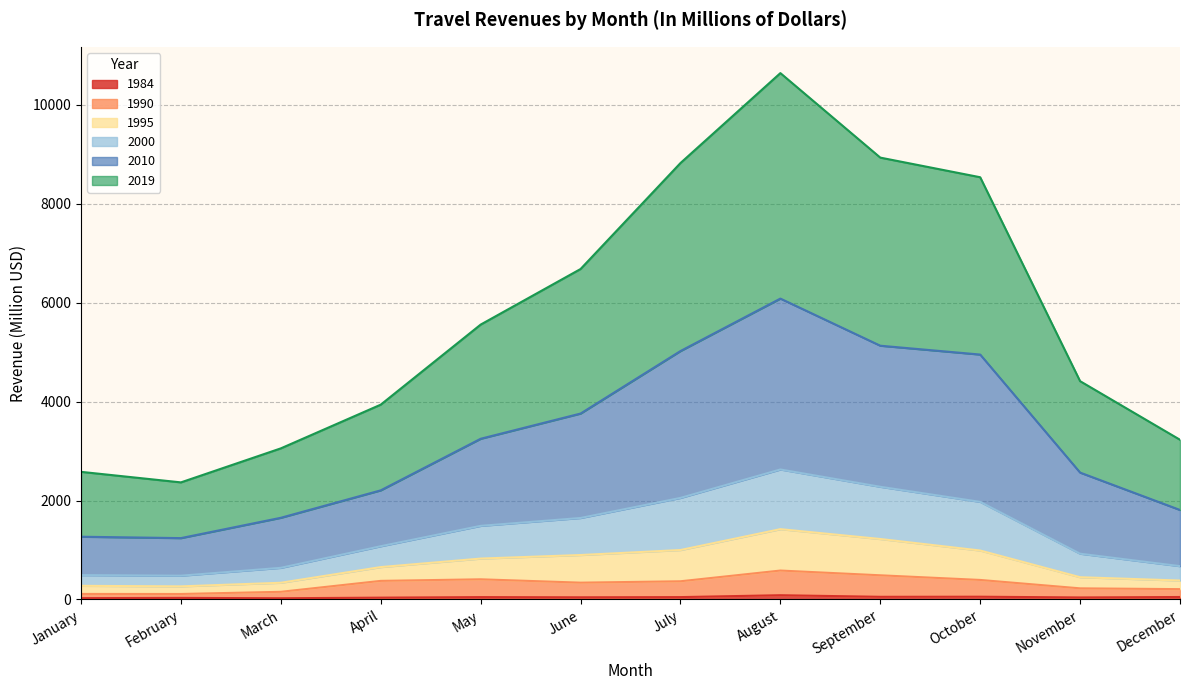

At which category is the sum across all series the highest?

August